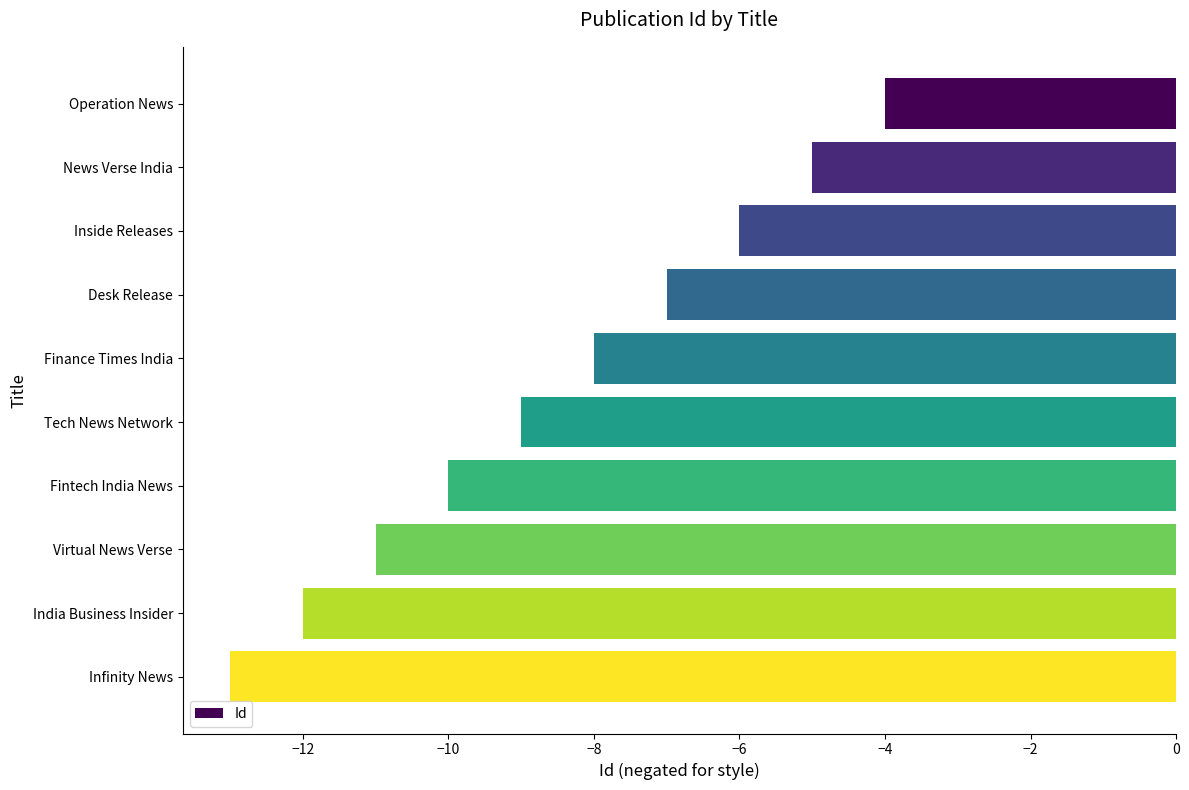

List the labels in order of value, smallest first.

Infinity News, India Business Insider, Virtual News Verse, Fintech India News, Tech News Network, Finance Times India, Desk Release, Inside Releases, News Verse India, Operation News